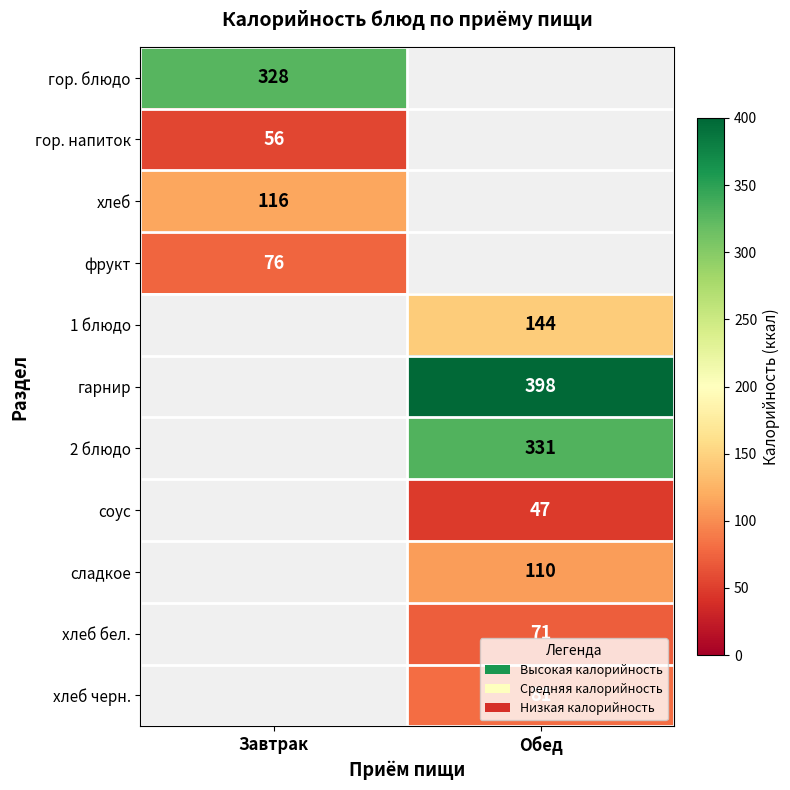

Between Завтрак and Обед, which is larger?

Обед